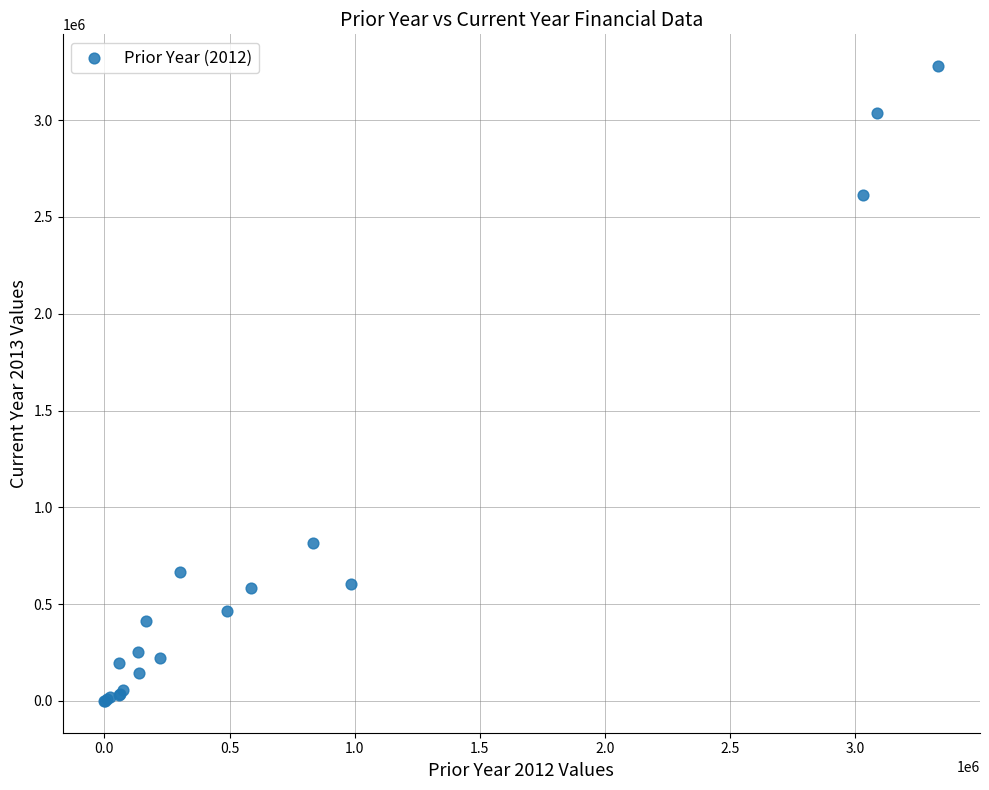

What Y value in the scatter plot is closest to 1639368?

817936.0